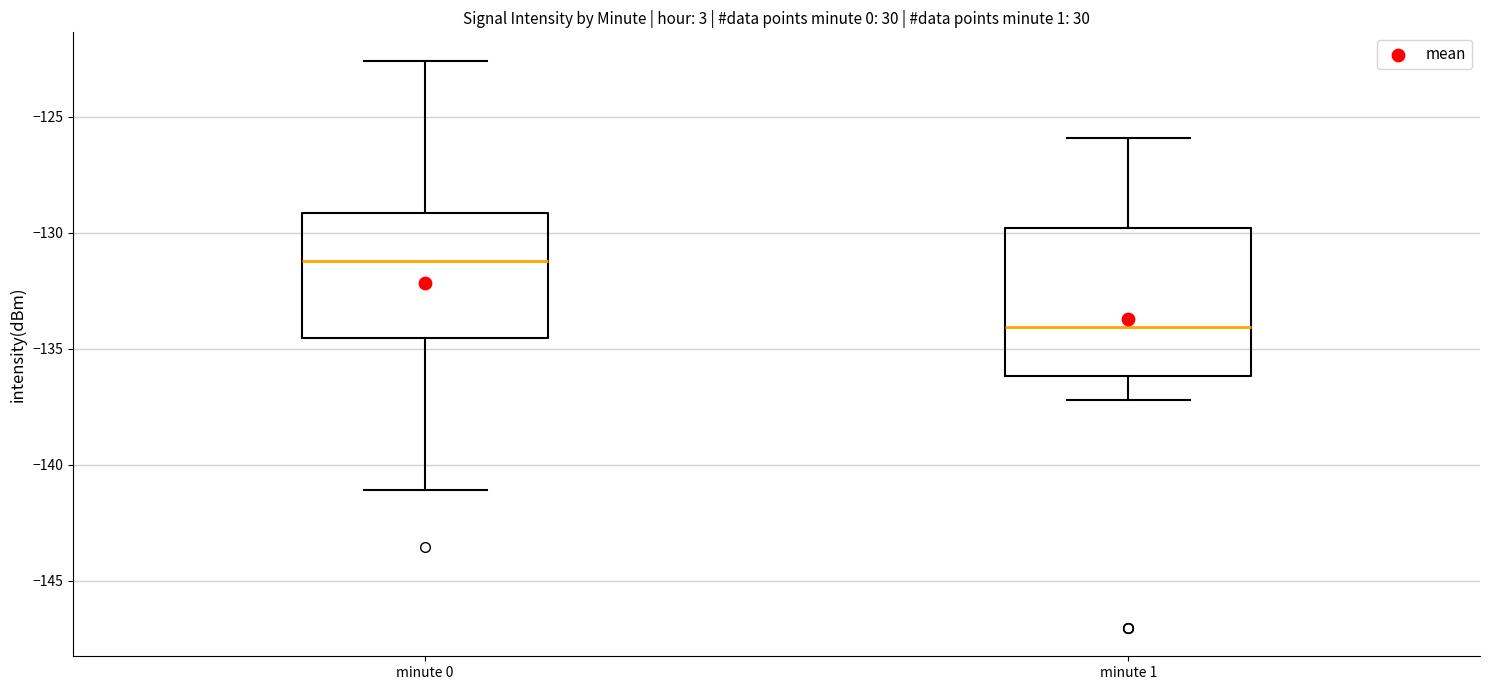

Where does the upper whisker of the box for minute 0 end on the y-axis? The values are not printed on the chart, so give them approximately, as read against the axis.

-122.5